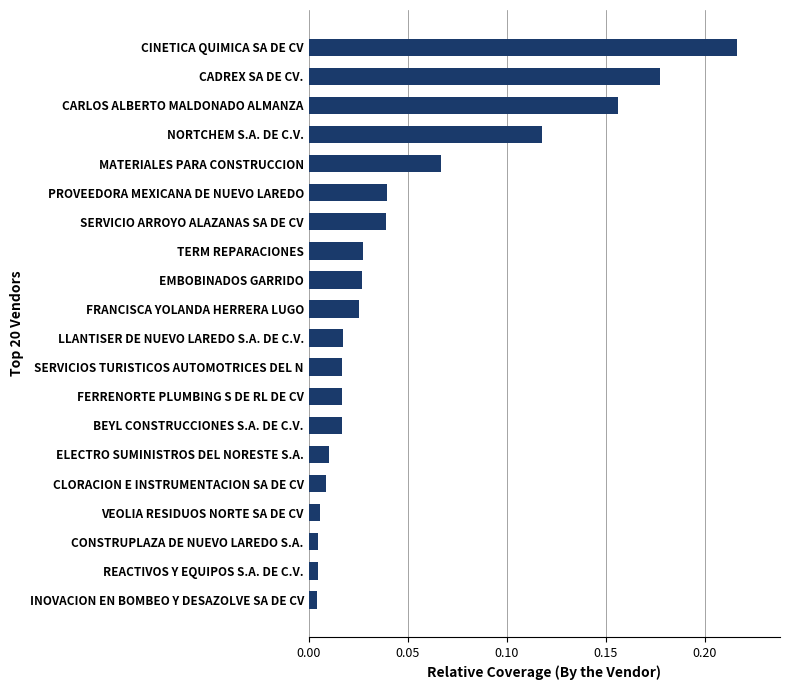

How many bars are there in total?

20